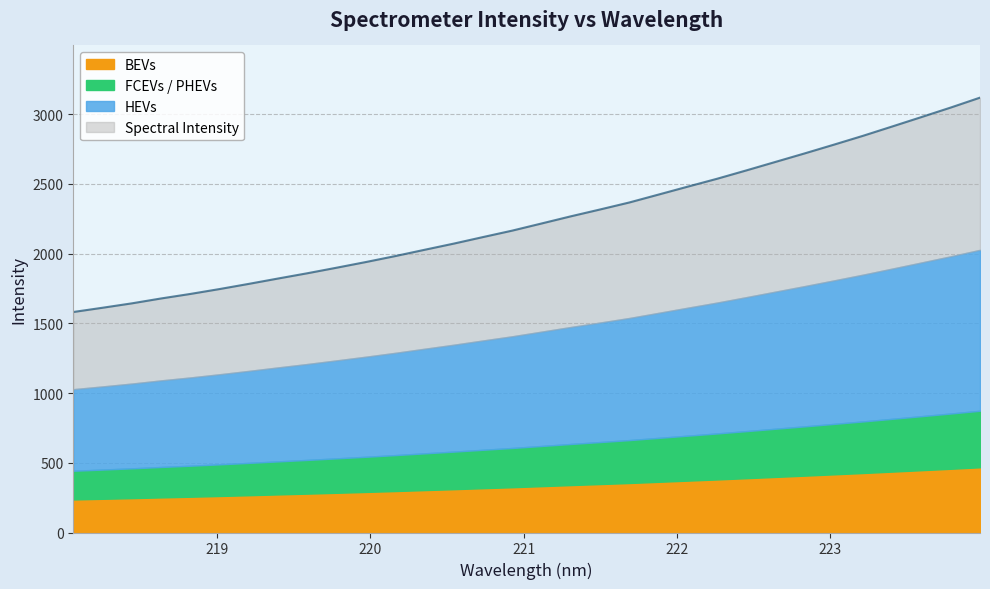

How many data points are above 2216?

16